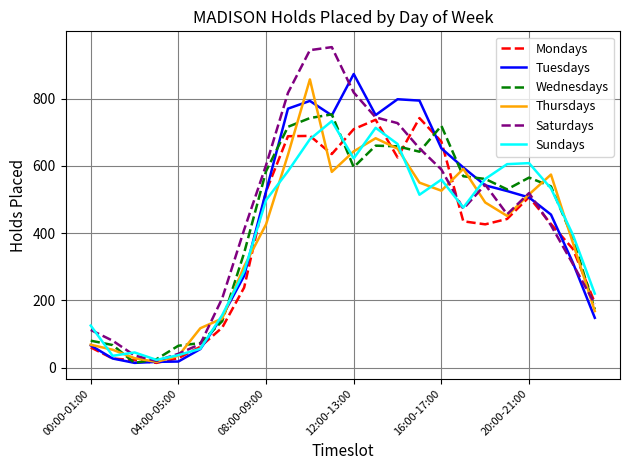

True or false: Sundays and Thursdays intersect in this chart.

True